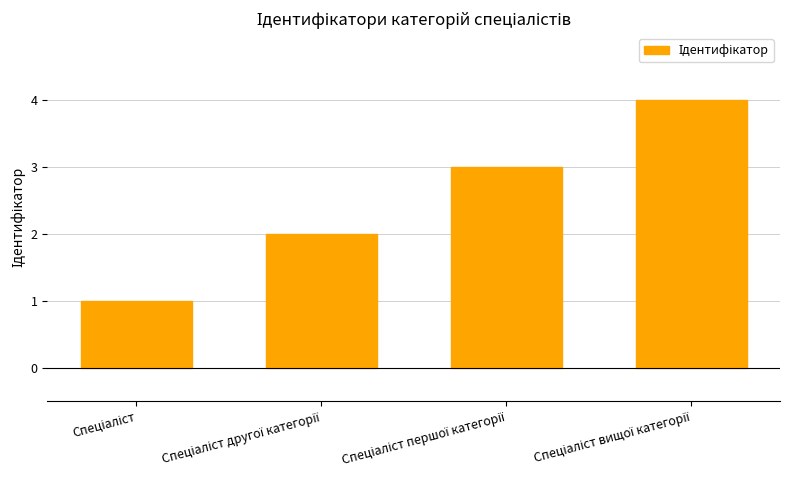

What is the greatest value displayed?

4